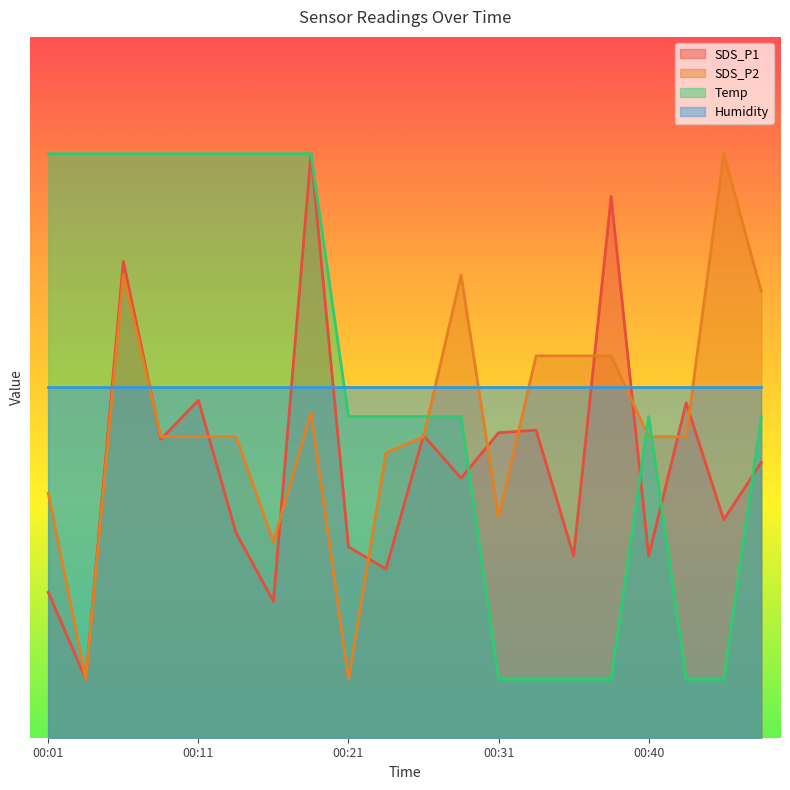

Where is the first local minimum for SDS_P2?

00:04